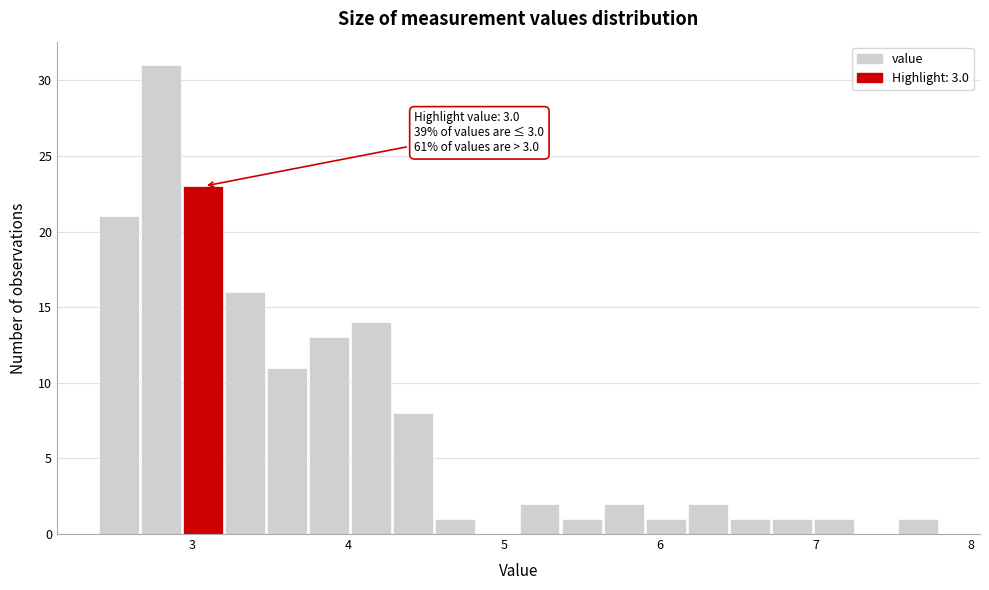

Read against the x-axis, roughly where is the centre of the tallest bar?

2.8